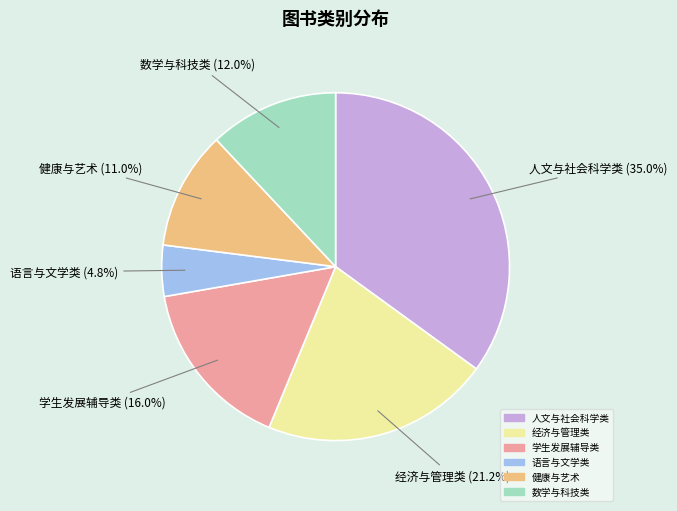

Which slice is the largest?

人文与社会科学类